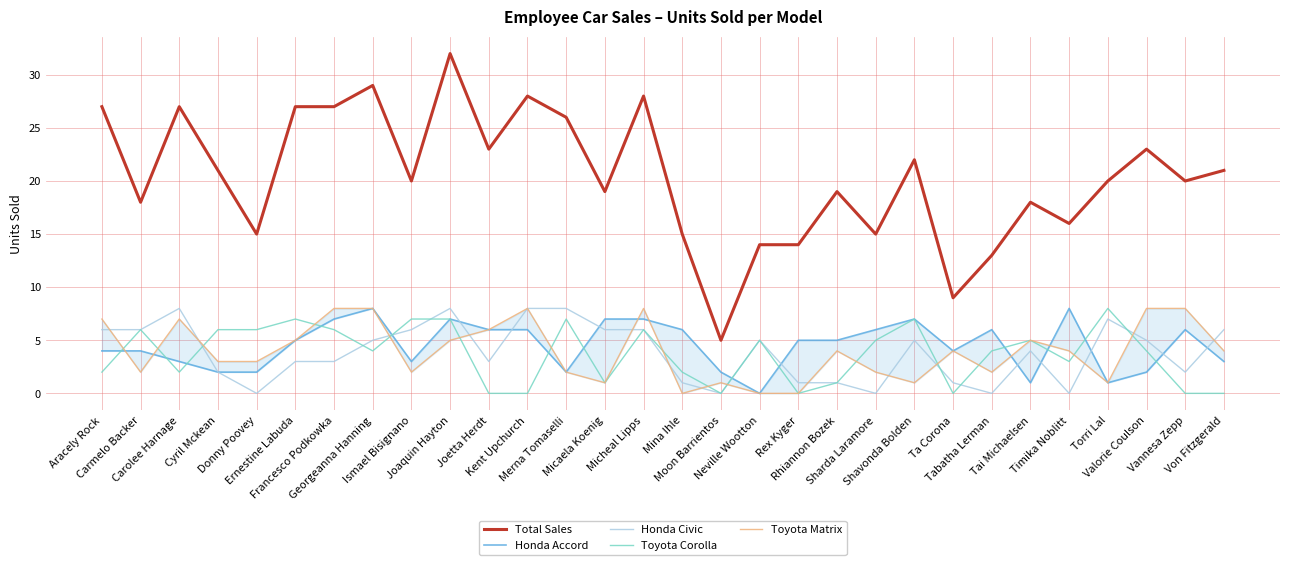

What is the average value of the Toyota Corolla series?

4